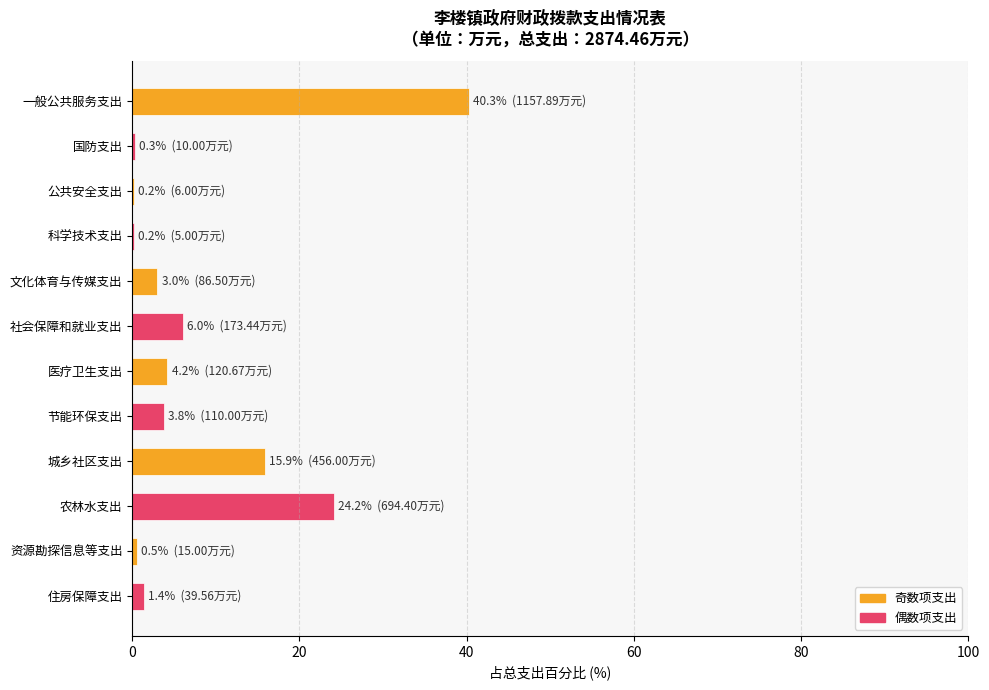

What is the greatest value displayed?

40.3